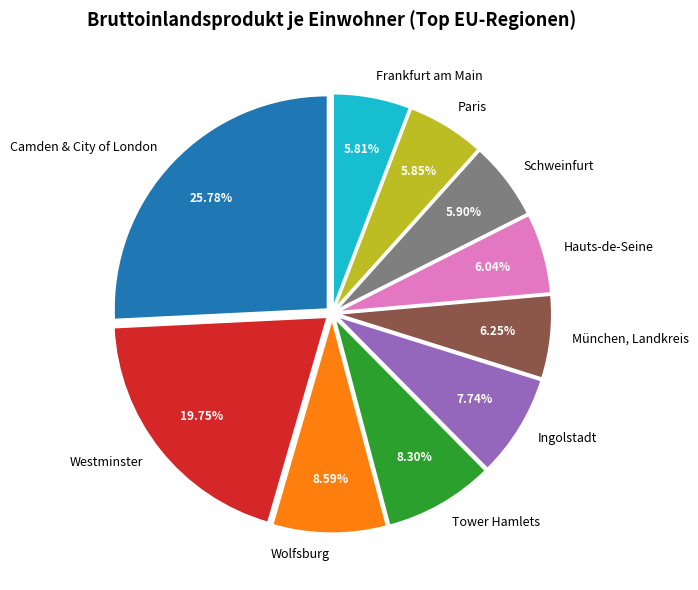

Is it true that Hauts-de-Seine is 6% of the pie?

True